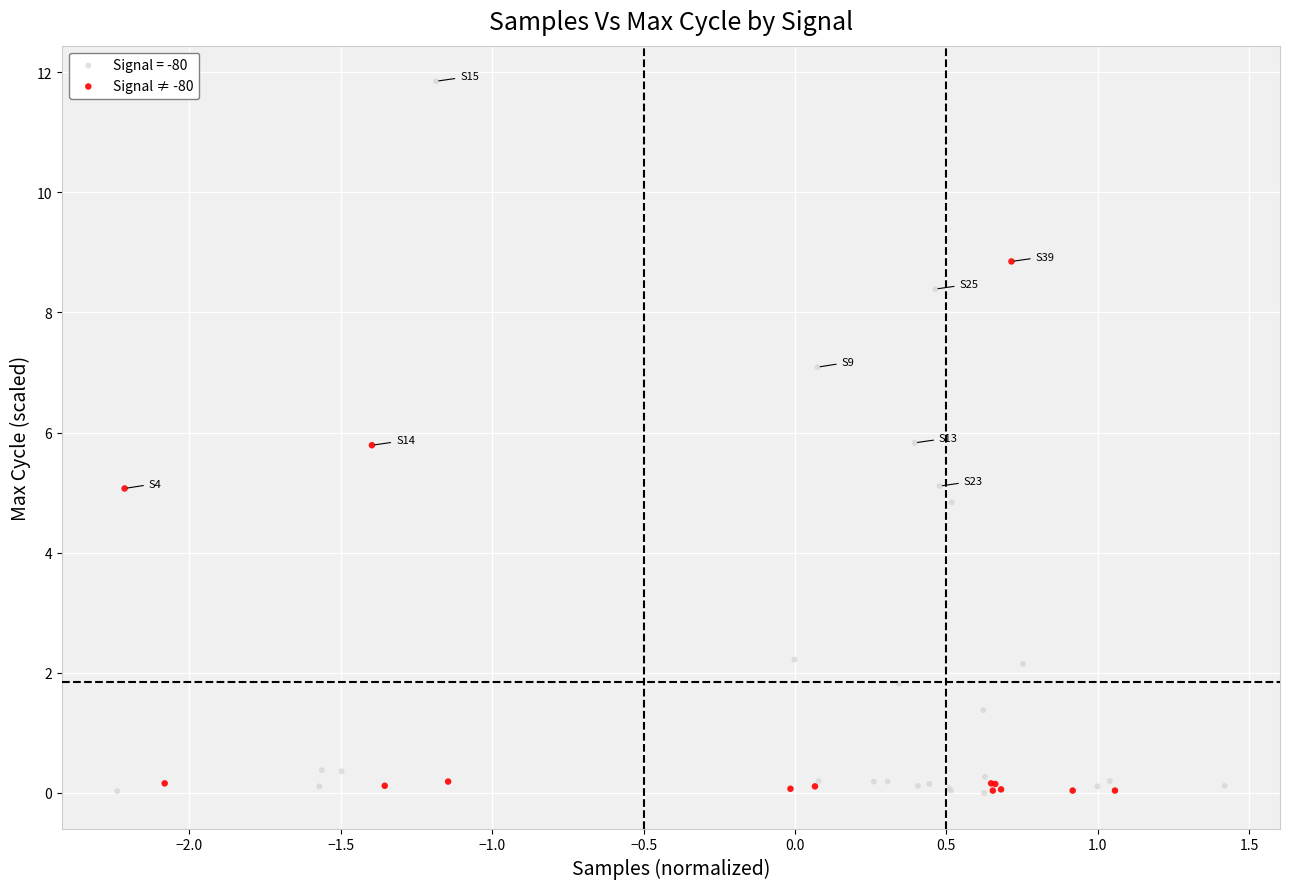

Which series contains the highest Y value?

Signal = -80